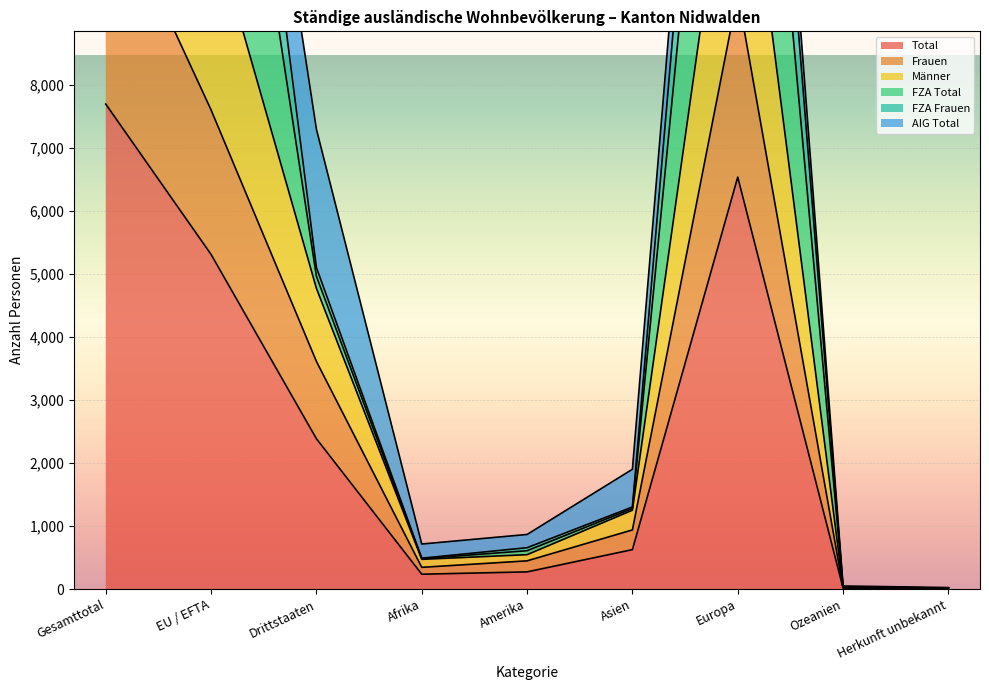

At which category does Männer reach its first local peak?

Europa